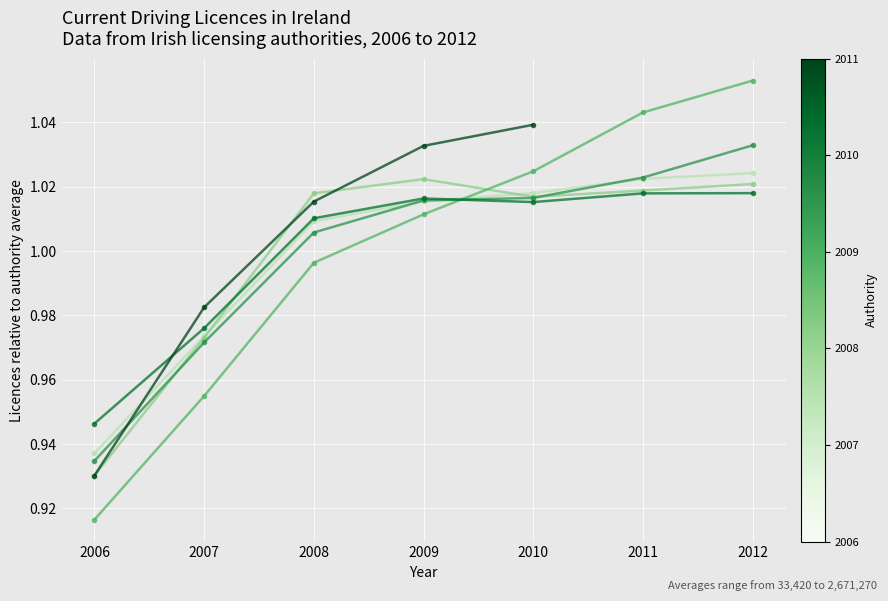

What is the value of the Clare county council point at the 6th from the left?

1.0